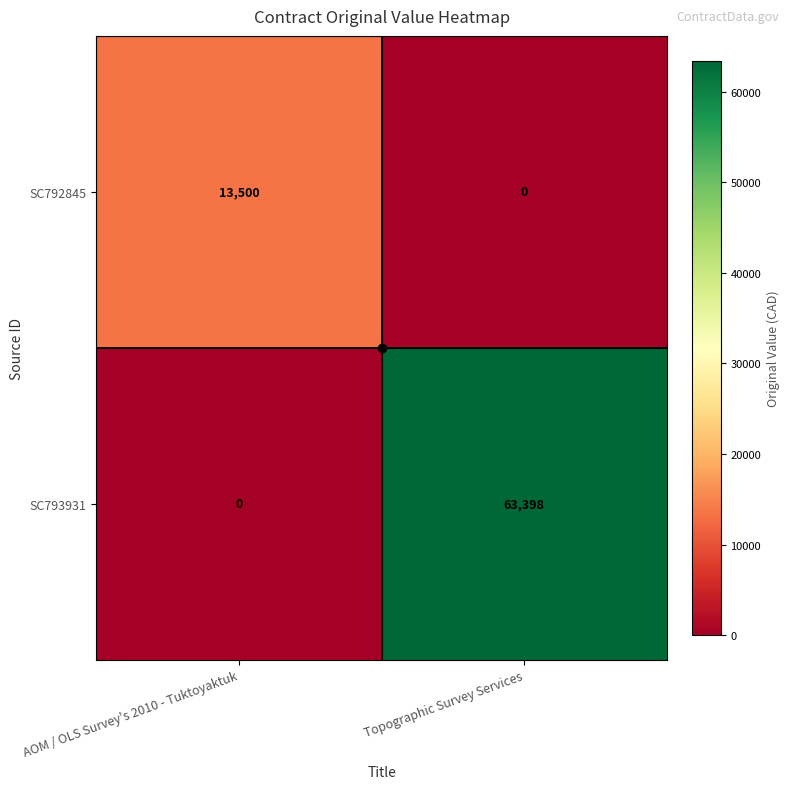

What is the sum of all SC792845 values?

13500